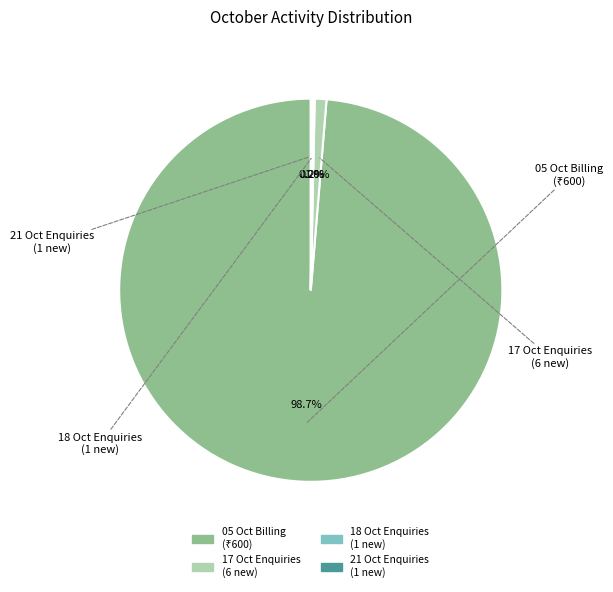

Rank the categories by value from lowest to highest.

18 Oct (Enquiries 1), 21 Oct (Enquiries 1), 17 Oct (Enquiries 6), 05 Oct (Billing 600)